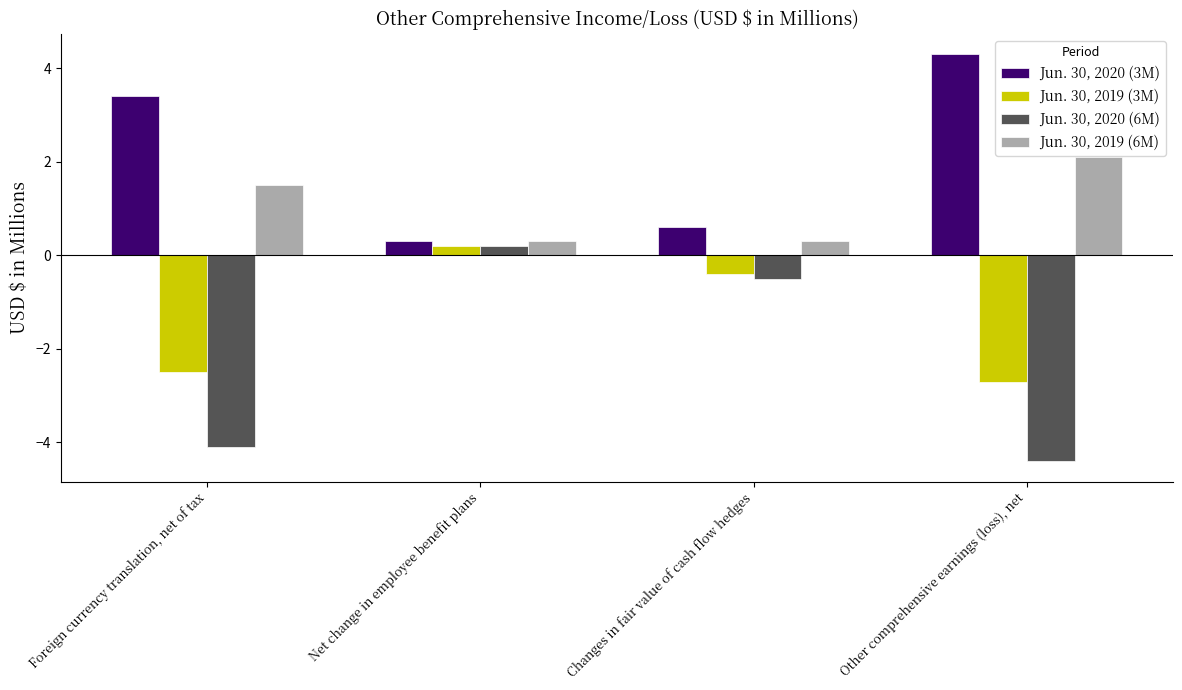

What is the total value across all series at Other comprehensive earnings (loss), net?

-0.7